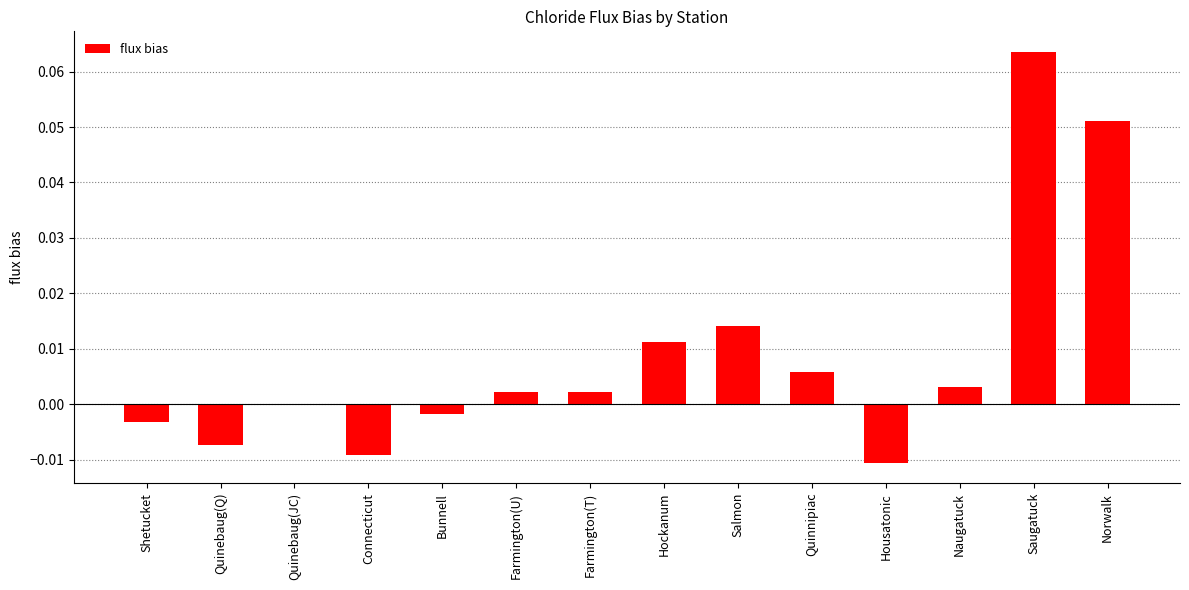

How many data points does each series have?

14